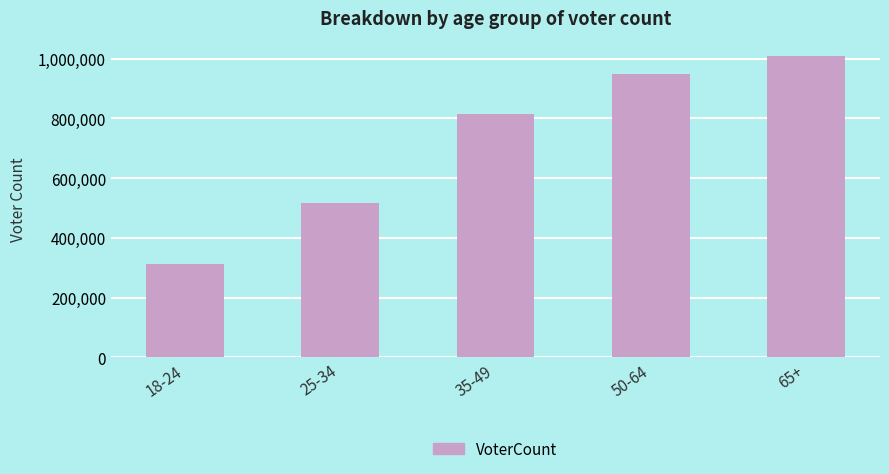

What is the approximate value at 50-64, to the nearest 100?

948600